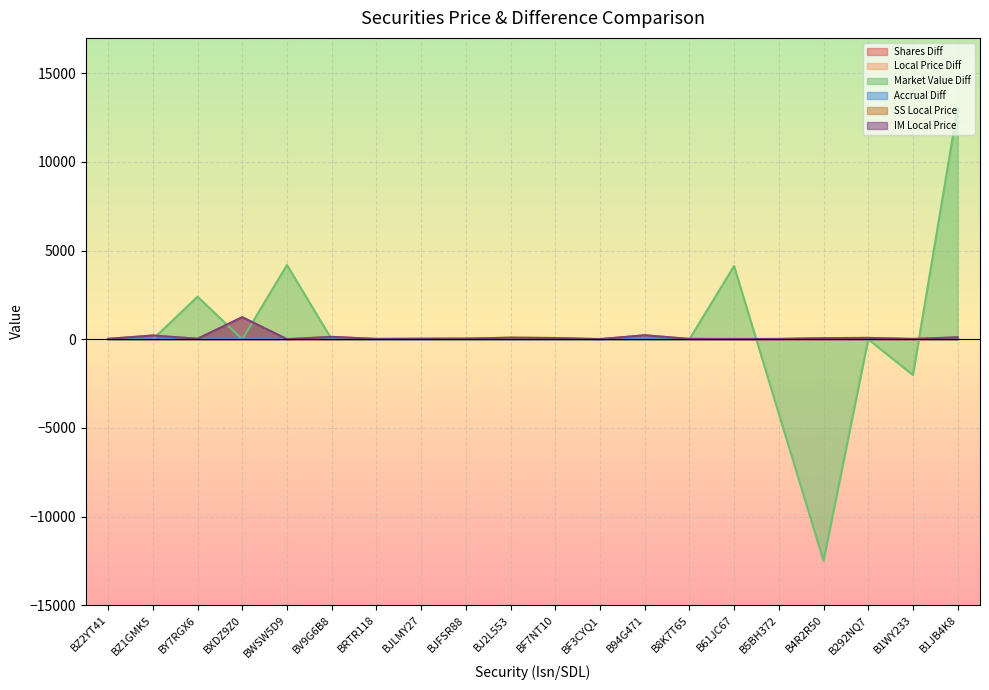

At which category does Market Value Diff reach its first local peak?

BY7RGX6